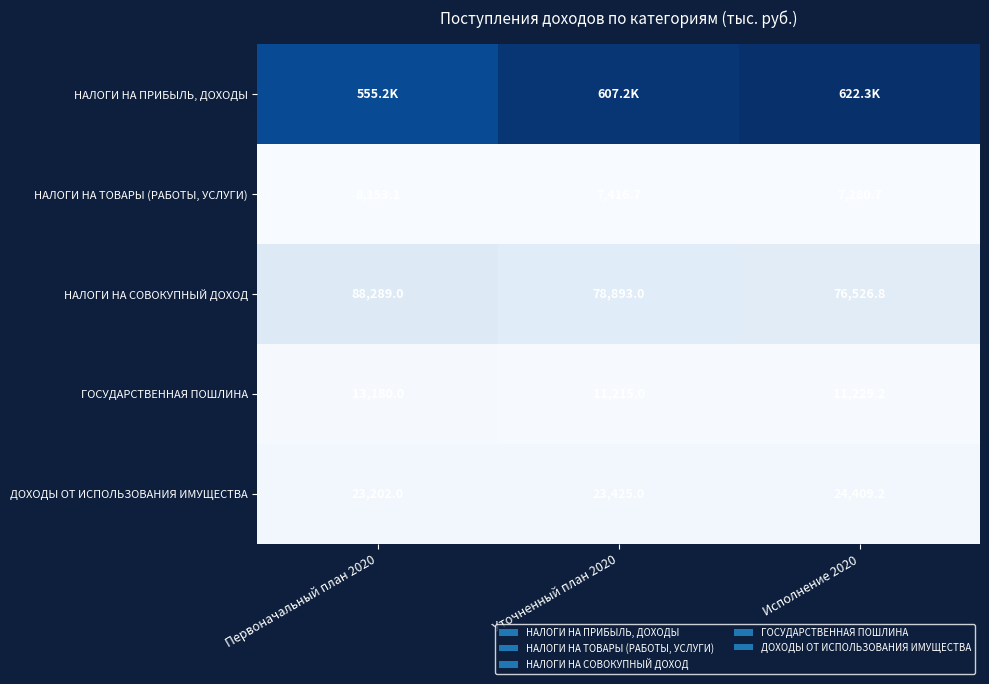

List the labels in order of НАЛОГИ НА СОВОКУПНЫЙ ДОХОД value, largest first.

Первоначальный план 2020, Уточненный план 2020, Исполнение 2020